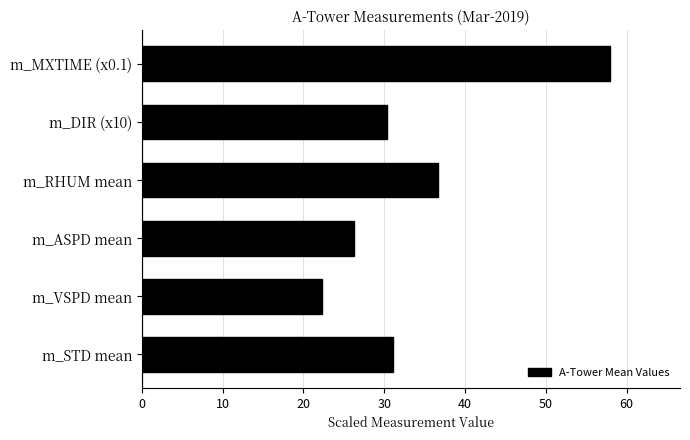

What is the difference between the maximum and minimum values?

35.6